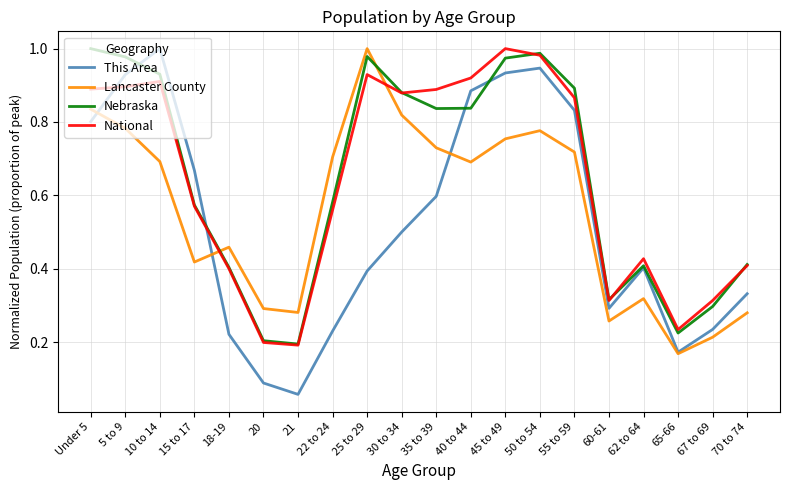

The Nebraska series shows 0.2 at 67 to 69. True or false?

False